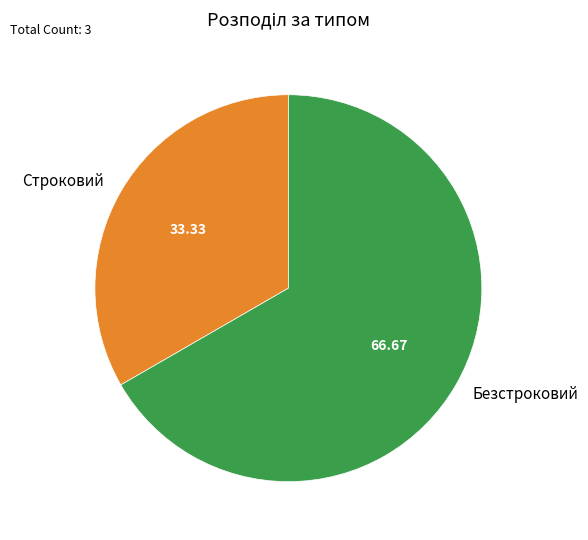

What is the smallest slice in the pie chart?

Строковий